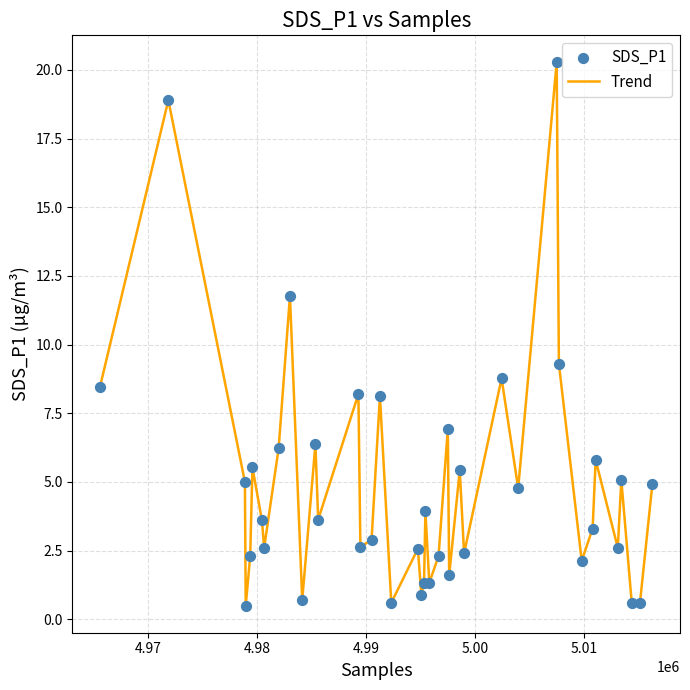

What is the difference between the maximum and minimum values?

19.8